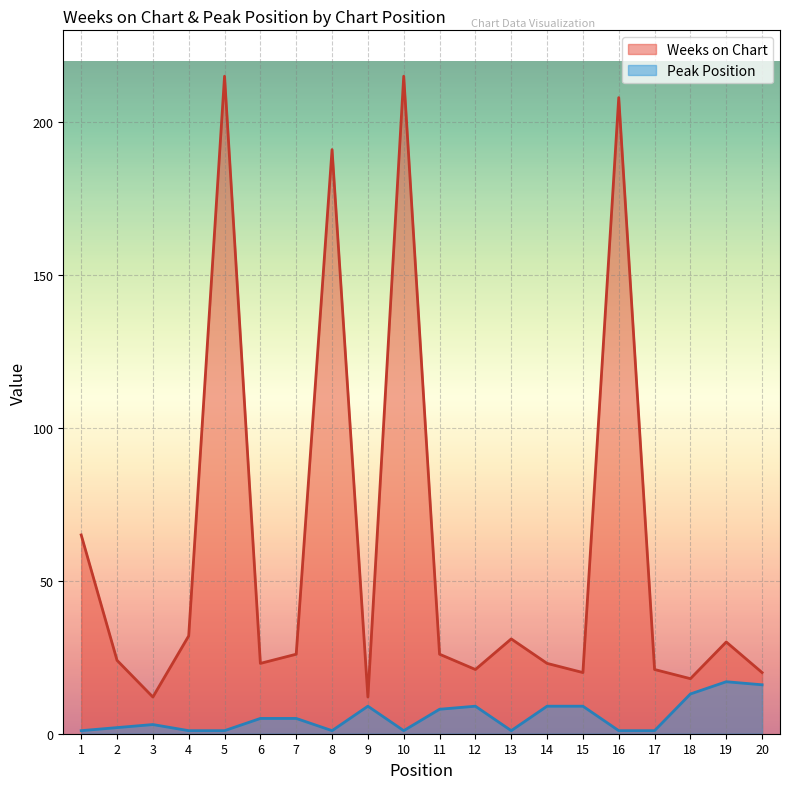

What is the value of the Weeks on Chart point at the 5th from the left?

215